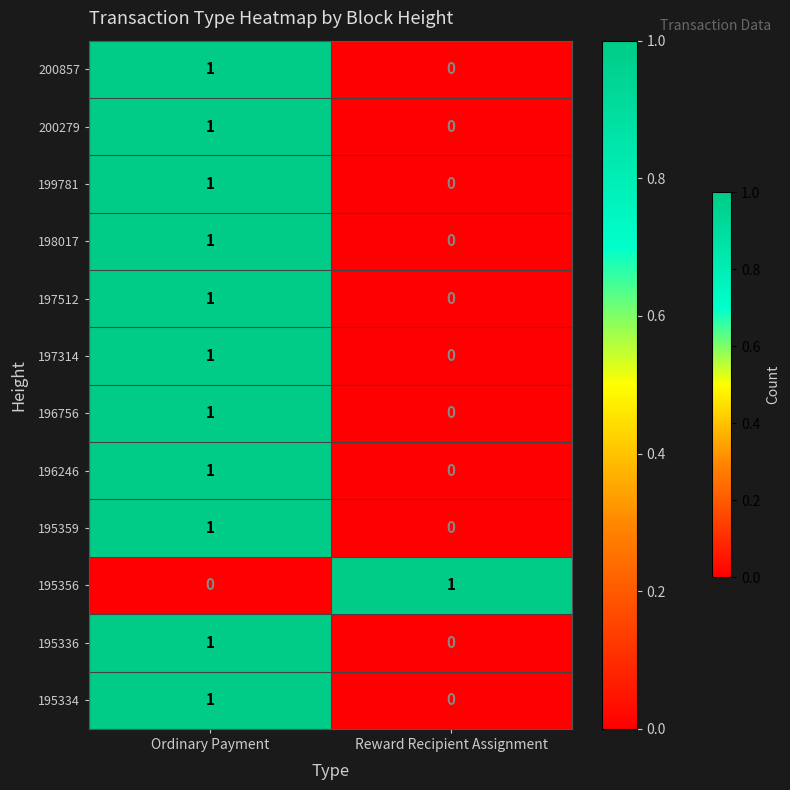

How many positive values does the 196246 series have?

1